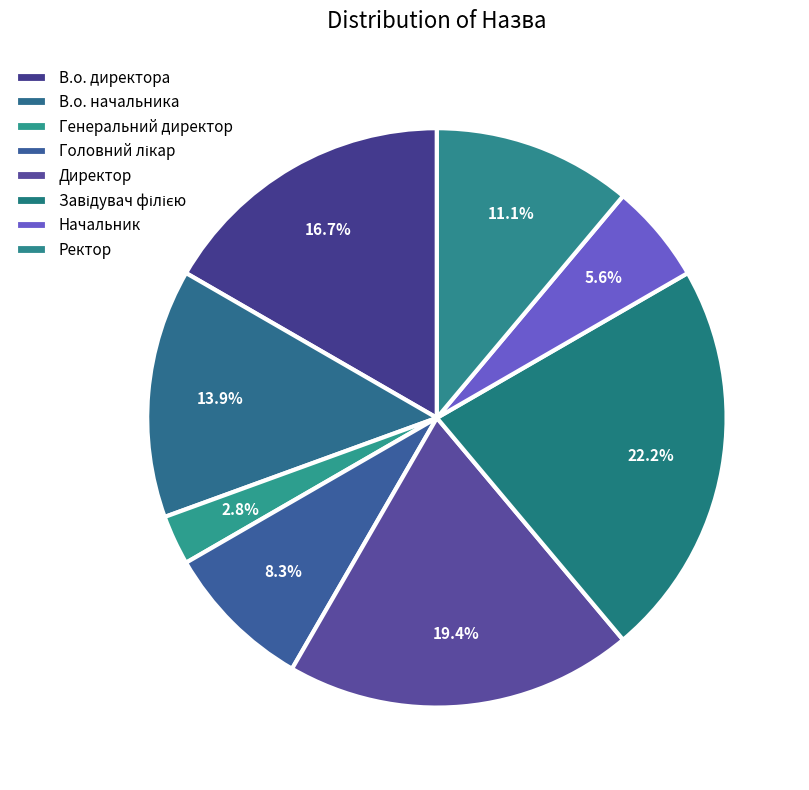

Which slice is the largest?

Завідувач філією